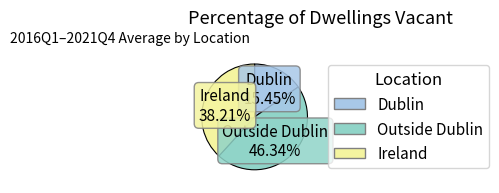

What is the largest slice in the pie chart?

Outside Dublin